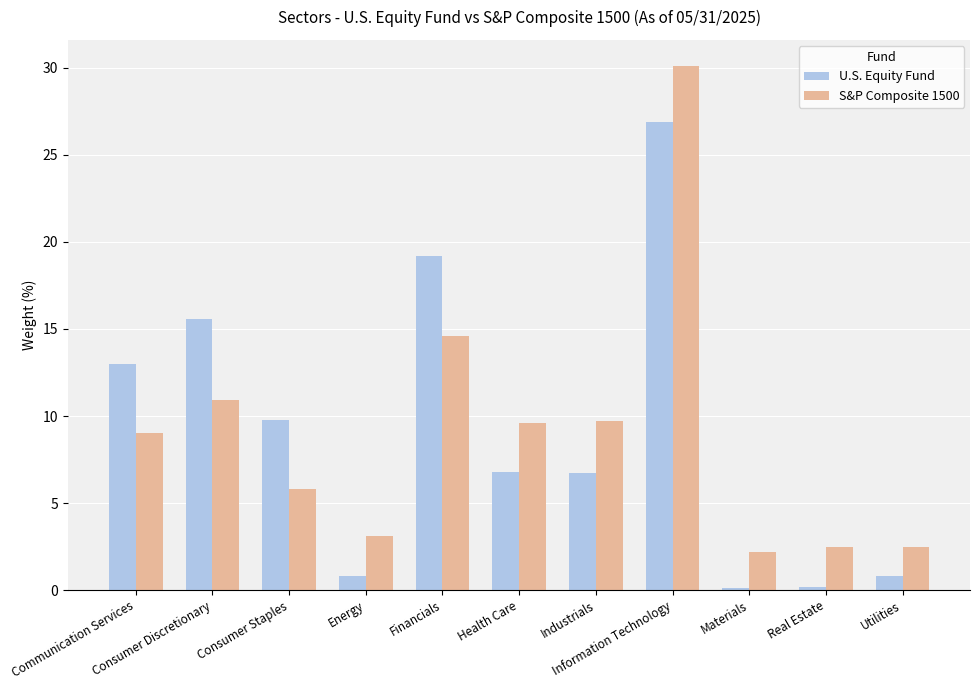

How many data points does each series have?

11